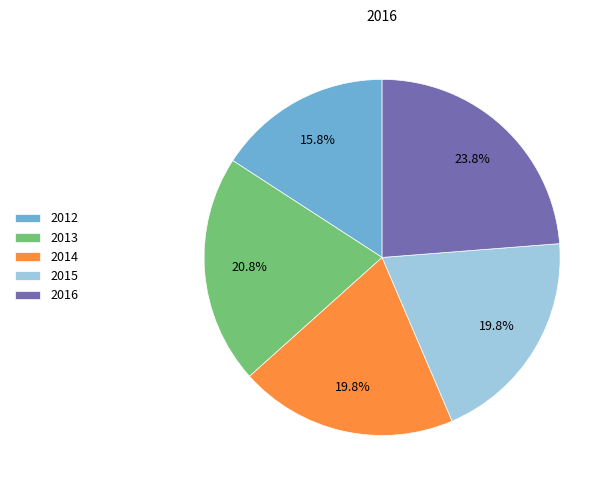

What percentage is NOT represented by 2012?

84.2%